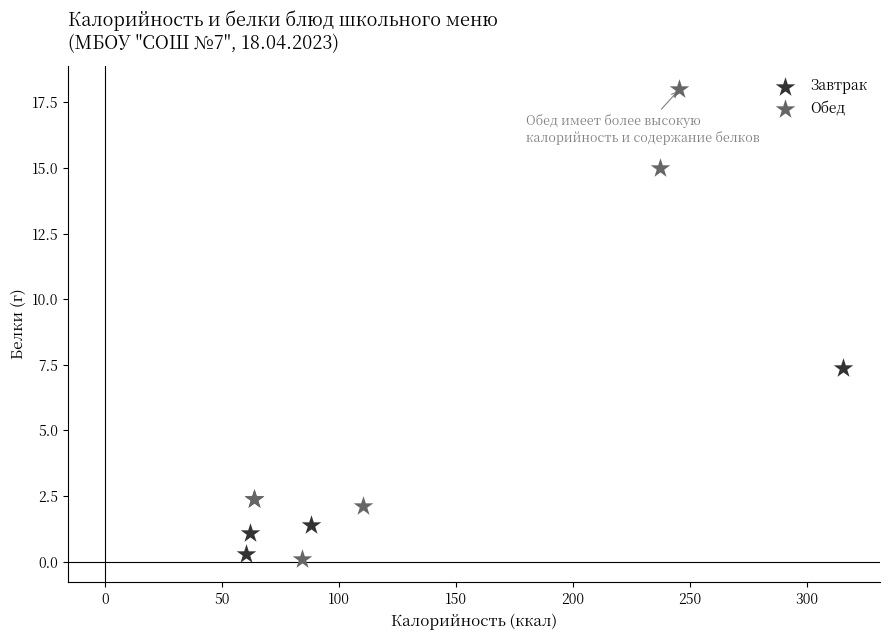

Which series has the largest Y range (max minus min)?

Обед